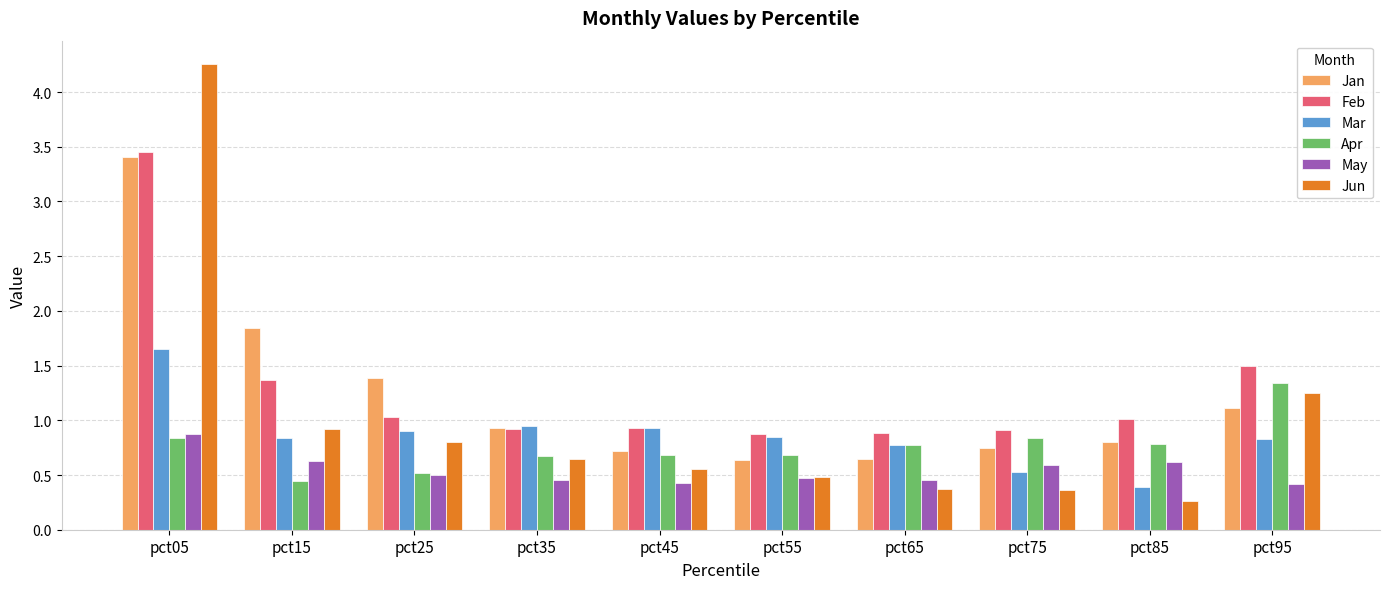

What is the spread (max minus min) of values at pct25?

0.9